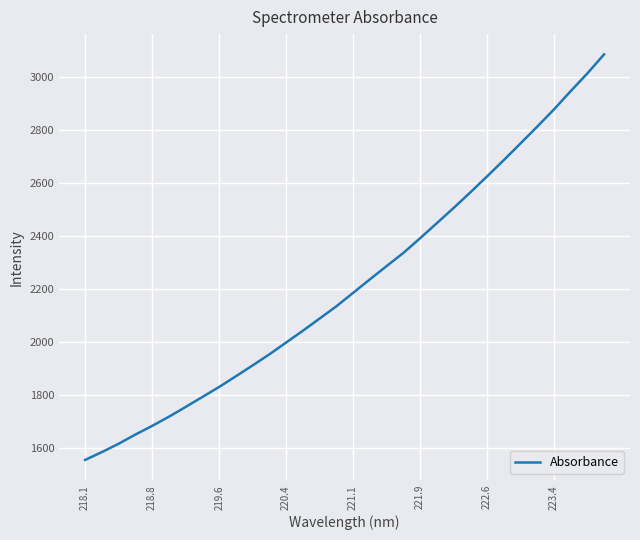

What is the maximum value shown in the chart?

3084.2